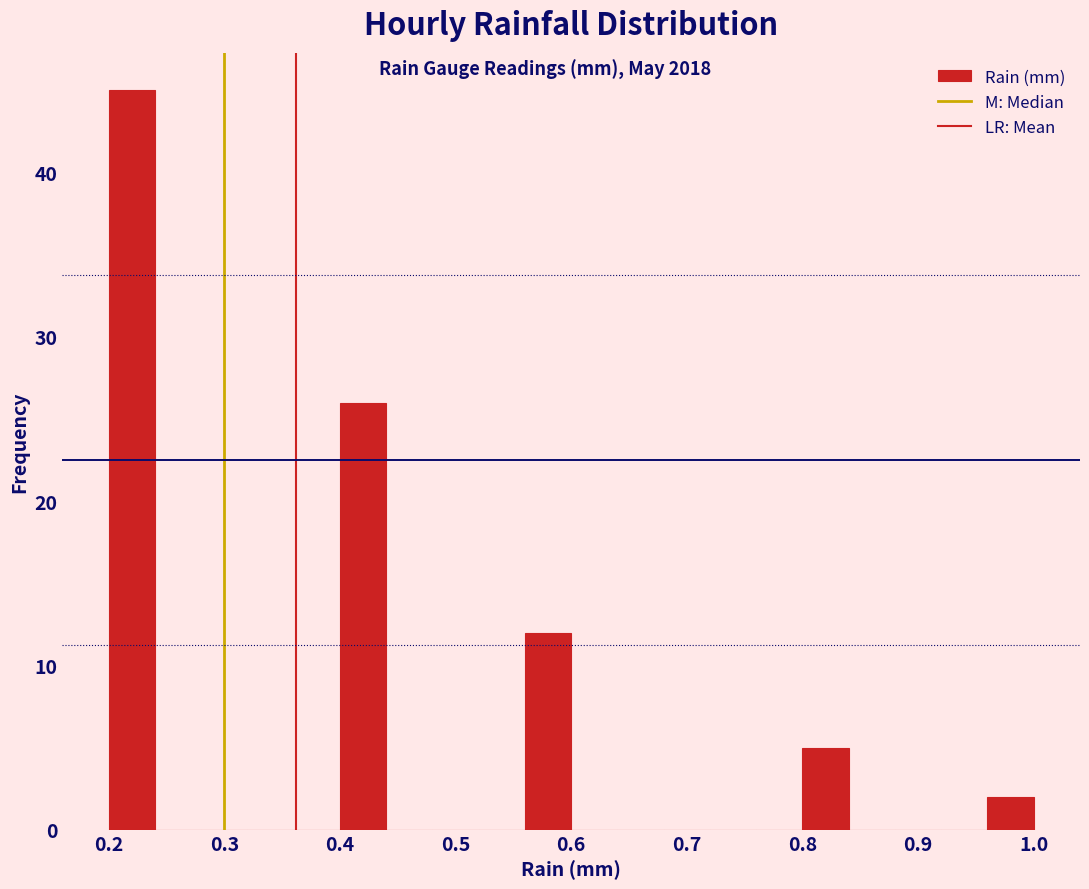

What is the height of the bar covering 0.40 to 0.44 on the x-axis? The values are not printed on the chart, so give them approximately, as read against the axis.

26